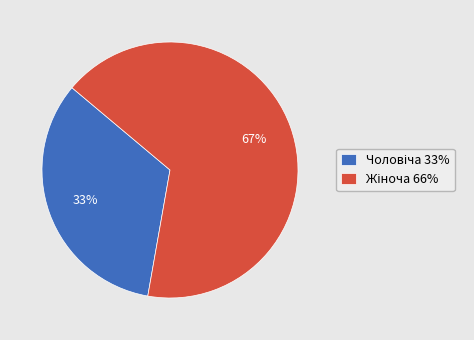

Is there a majority slice in this chart?

Yes